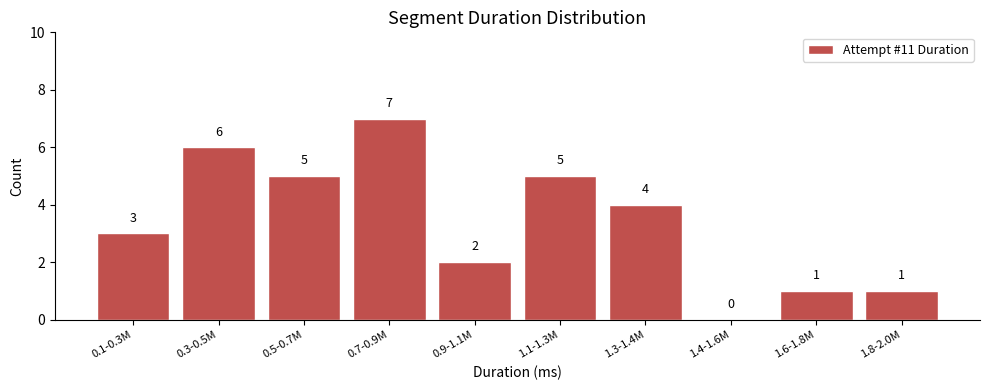

Reading left to right, what are all the values shown in this chart?

0.1-0.3M=3	0.3-0.5M=6	0.5-0.7M=5	0.7-0.9M=7	0.9-1.1M=2	1.1-1.3M=5	1.3-1.4M=4	1.4-1.6M=0	1.6-1.8M=1	1.8-2.0M=1